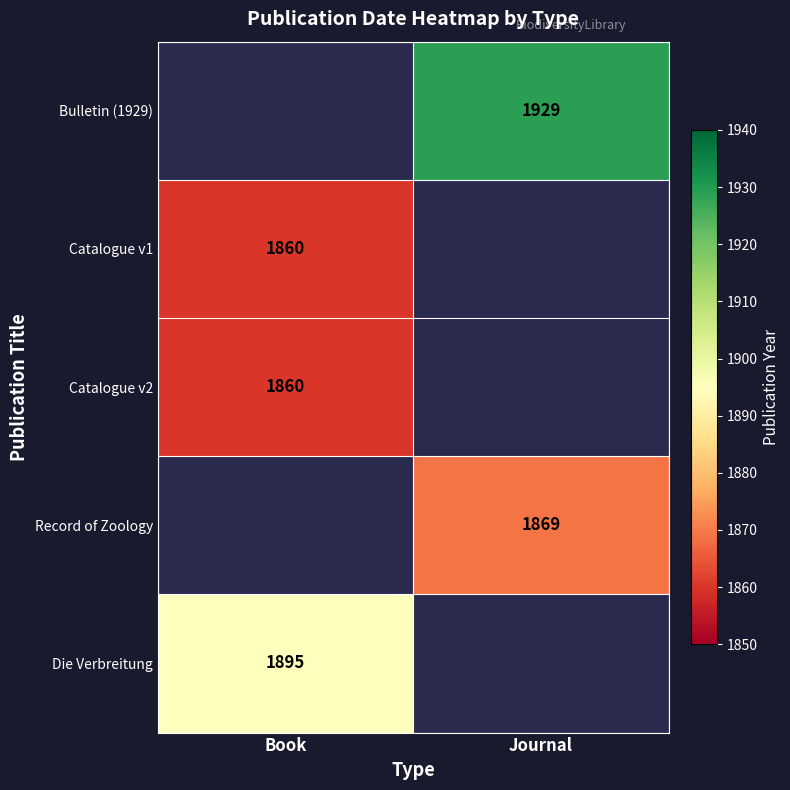

The value of Record of Zoology at Journal is 1869. True or false?

True